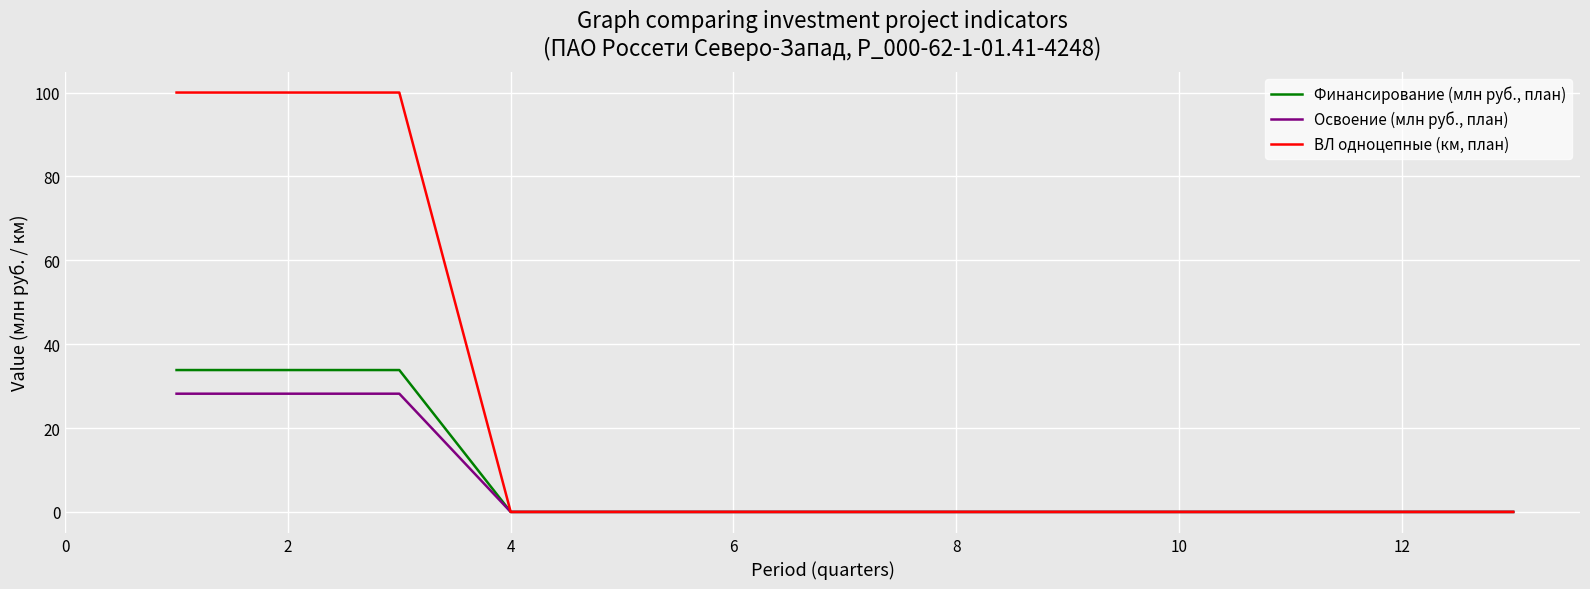

List the series in order of their peak value, lowest first.

Освоение (млн руб., план), Финансирование (млн руб., план), ВЛ однoцепные (км, план)